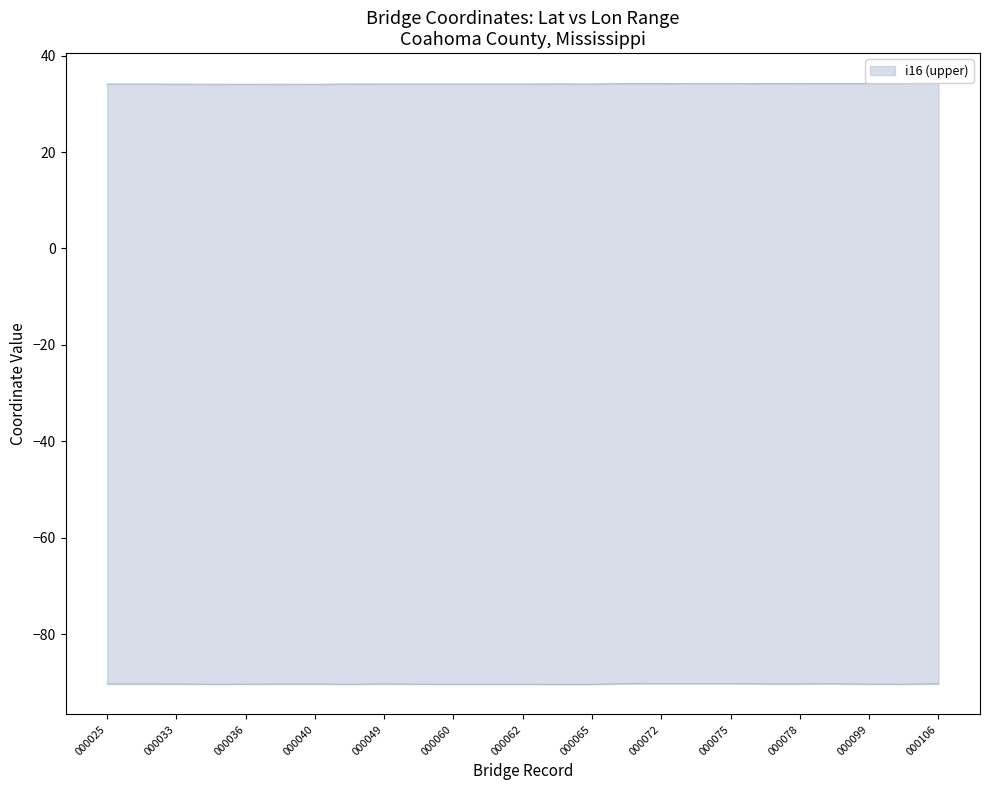

True or false: i16 (lower) and i16 (upper) cross at least once.

False